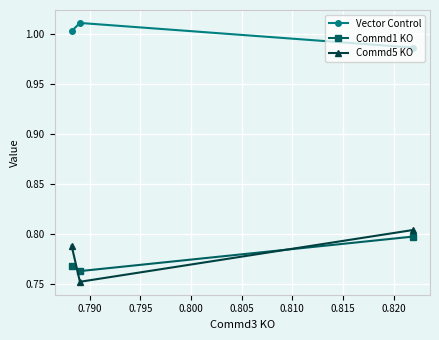

What are all the series names shown in the legend?

Vector Control, Commd1 KO, Commd5 KO